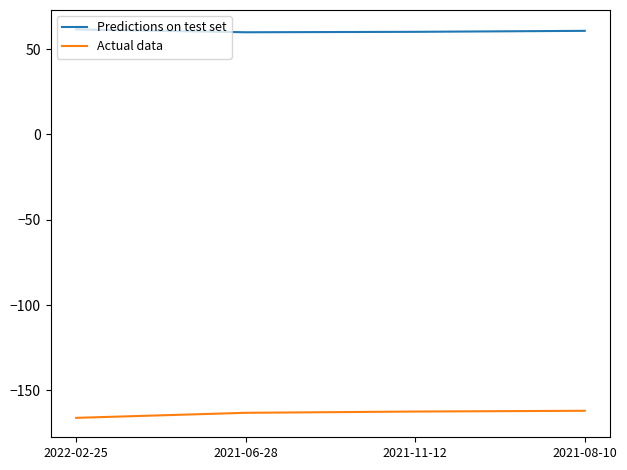

What is the difference between the maximum and minimum values in the Predictions on test set series?

1.7